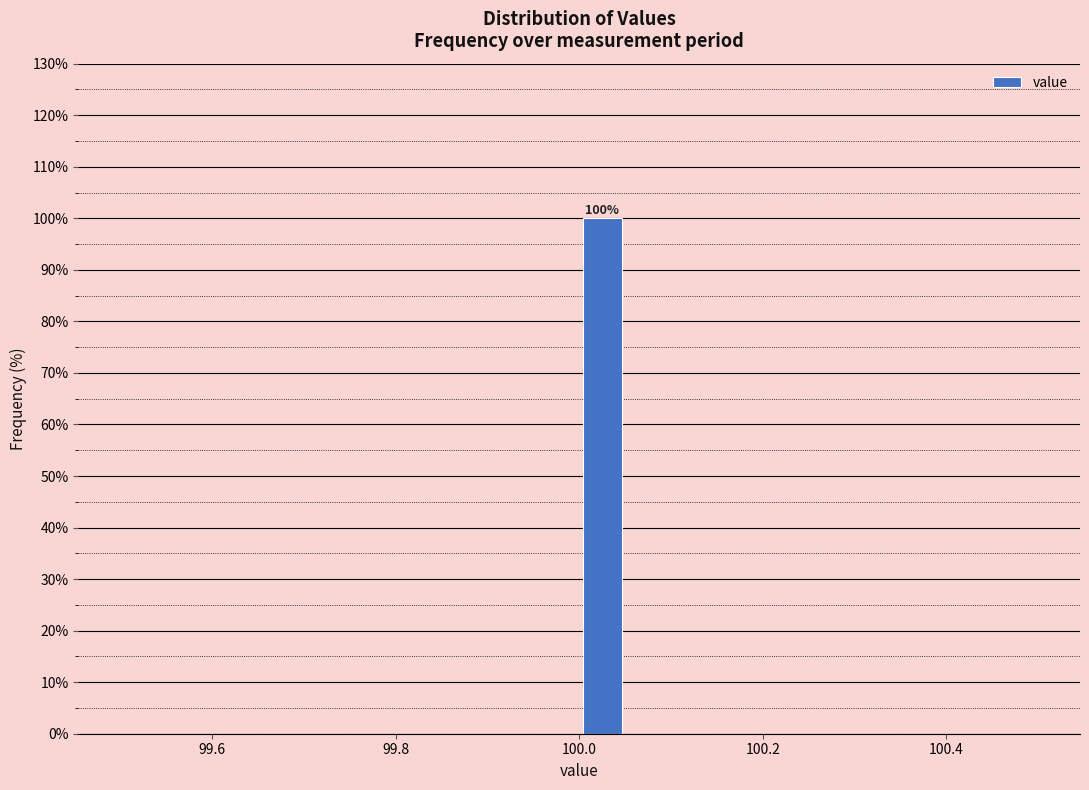

Read against the x-axis, roughly where is the centre of the tallest bar?

100.02